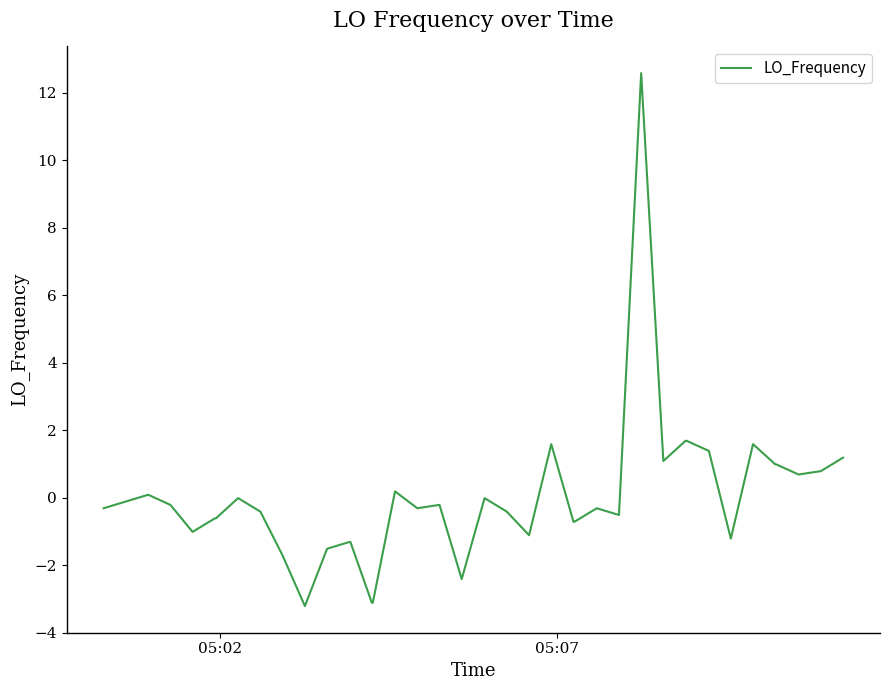

What is the difference between the maximum and minimum values?

15.8